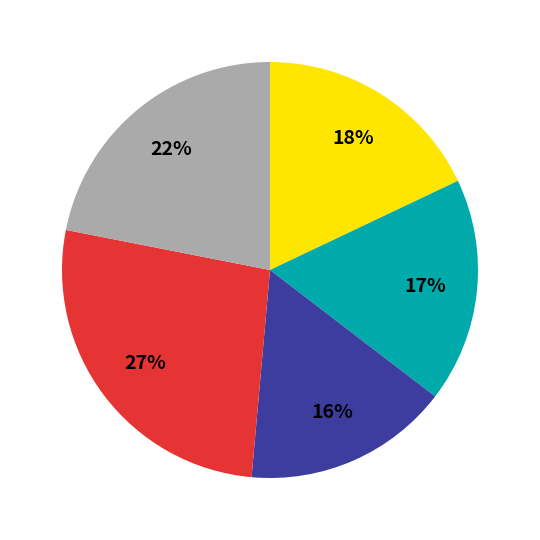

Is there any slice that represents more than half of the pie?

No